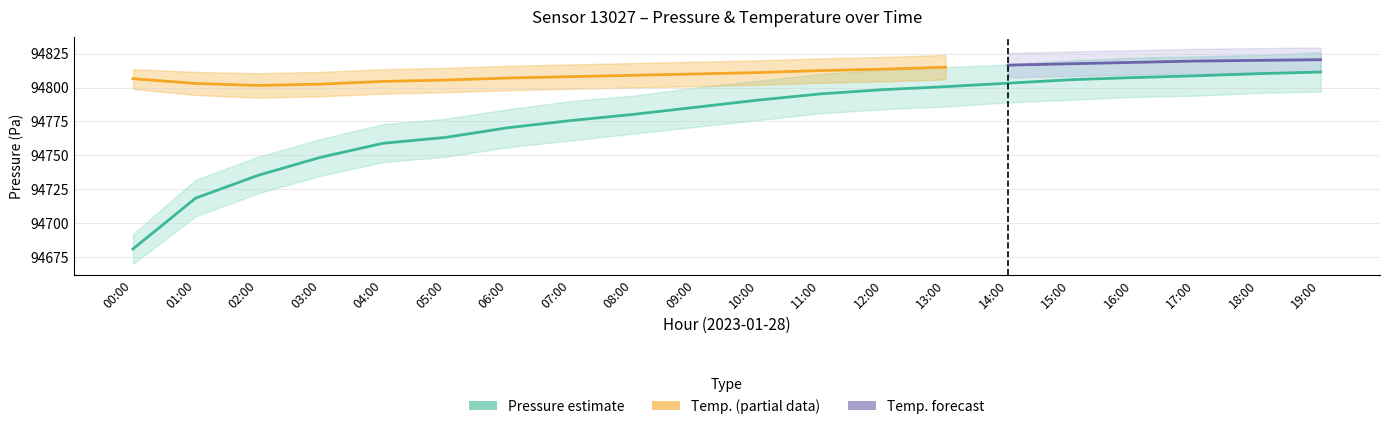

The value of temperature_lower at 12:00 is 2.1. True or false?

True